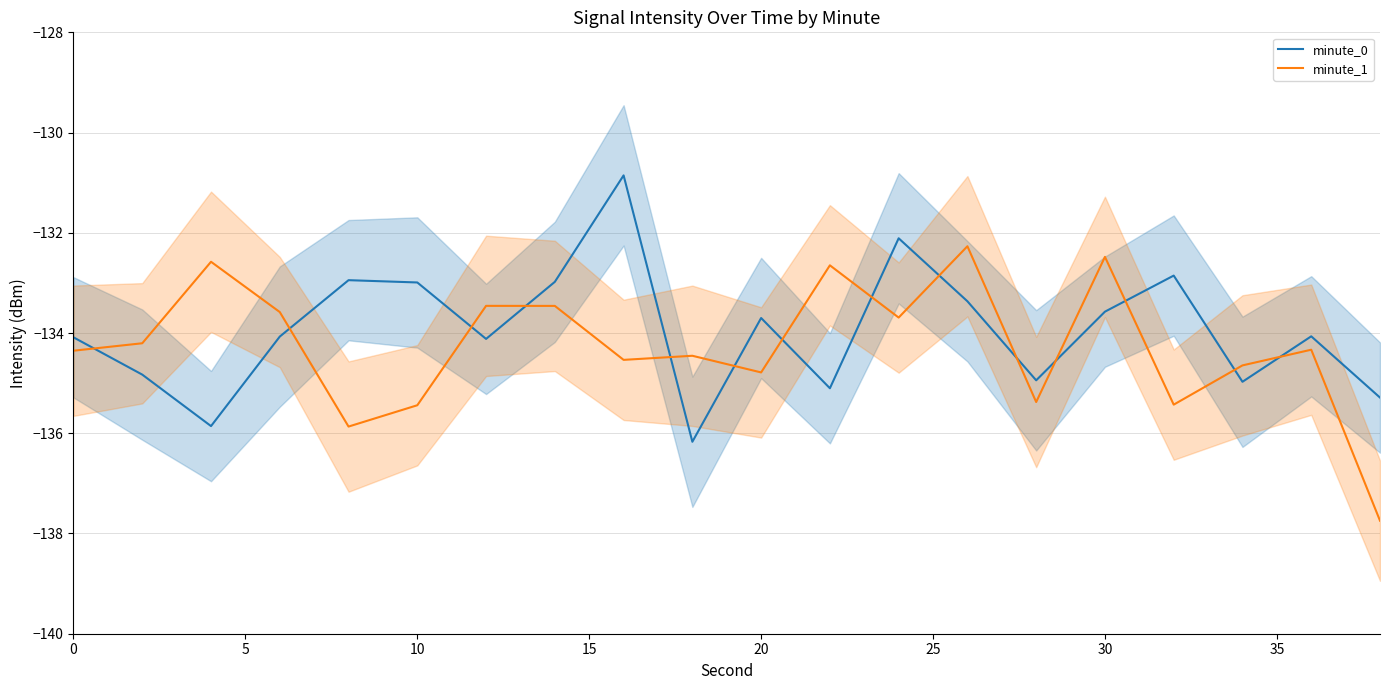

What is the highest value of the minute_1 series?

-132.3